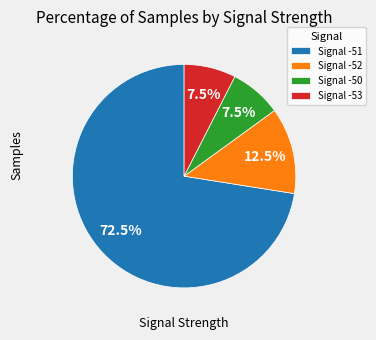

Is Signal -51 the majority of the pie?

Yes